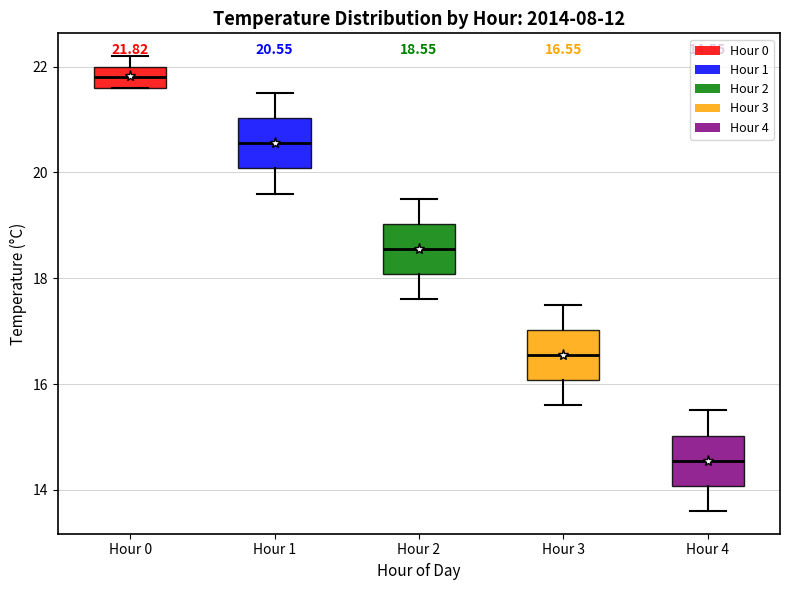

Which box's median line is the highest?

Hour 0